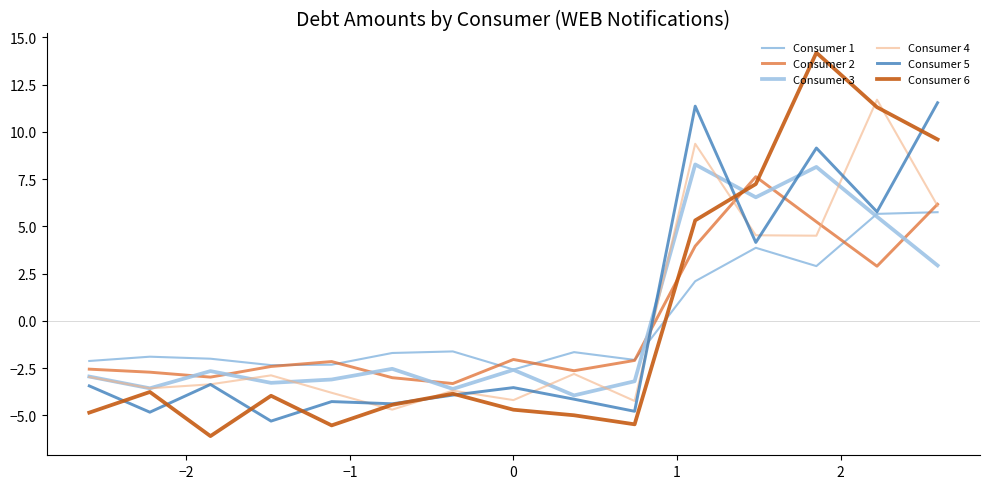

Which series has the widest spread of values?

Consumer 6